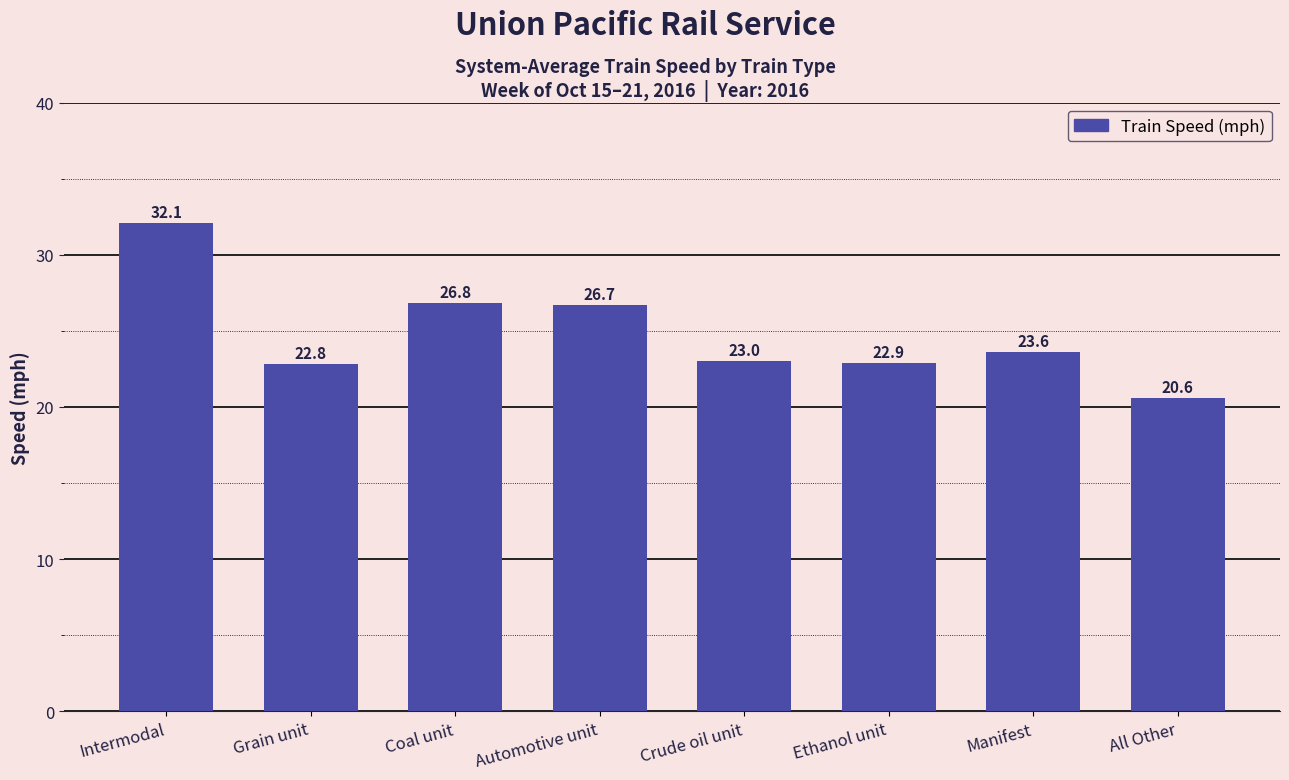

What is the value of the 2nd bar from the left?

22.8